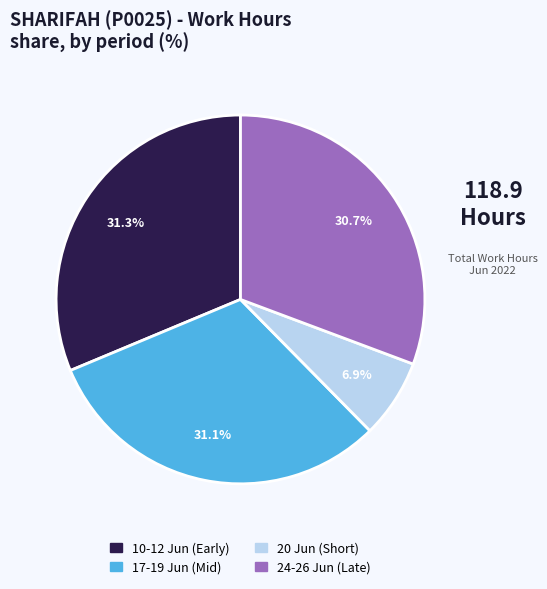

Is there any slice that represents more than half of the pie?

No